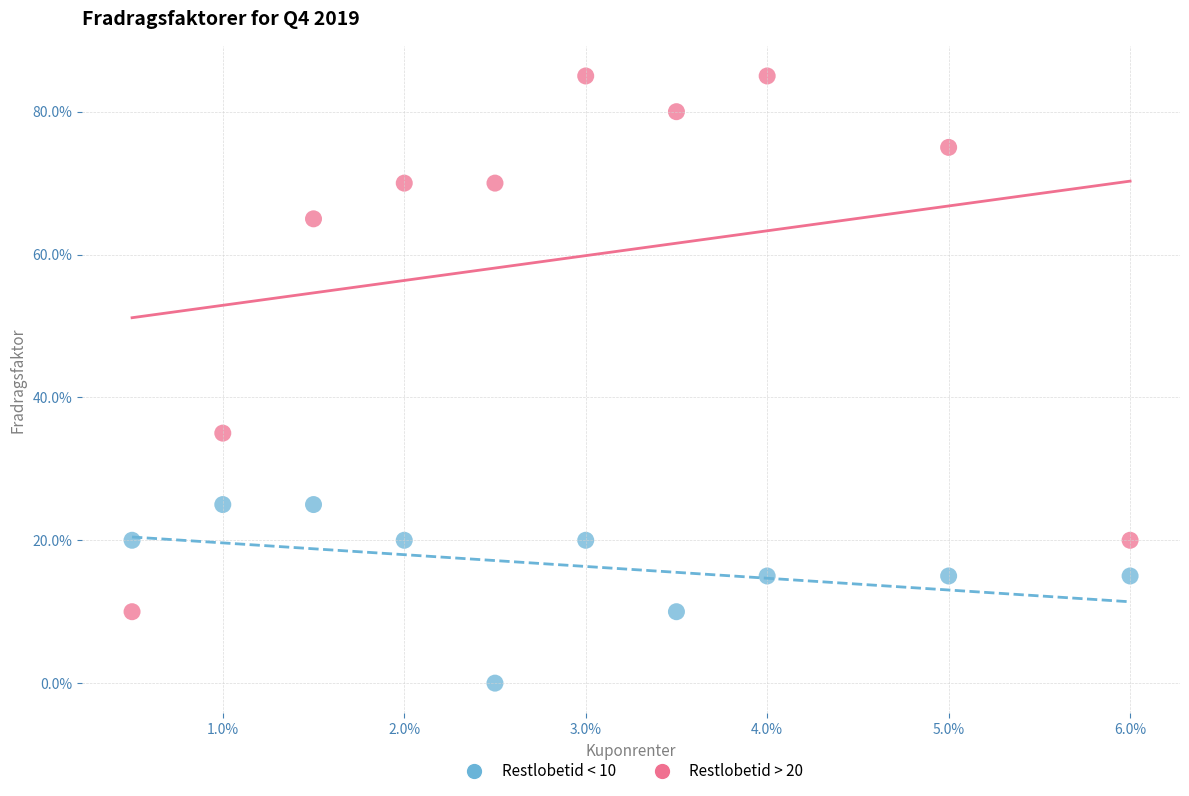

Which series contains the lowest Y value?

Restlobetid < 10